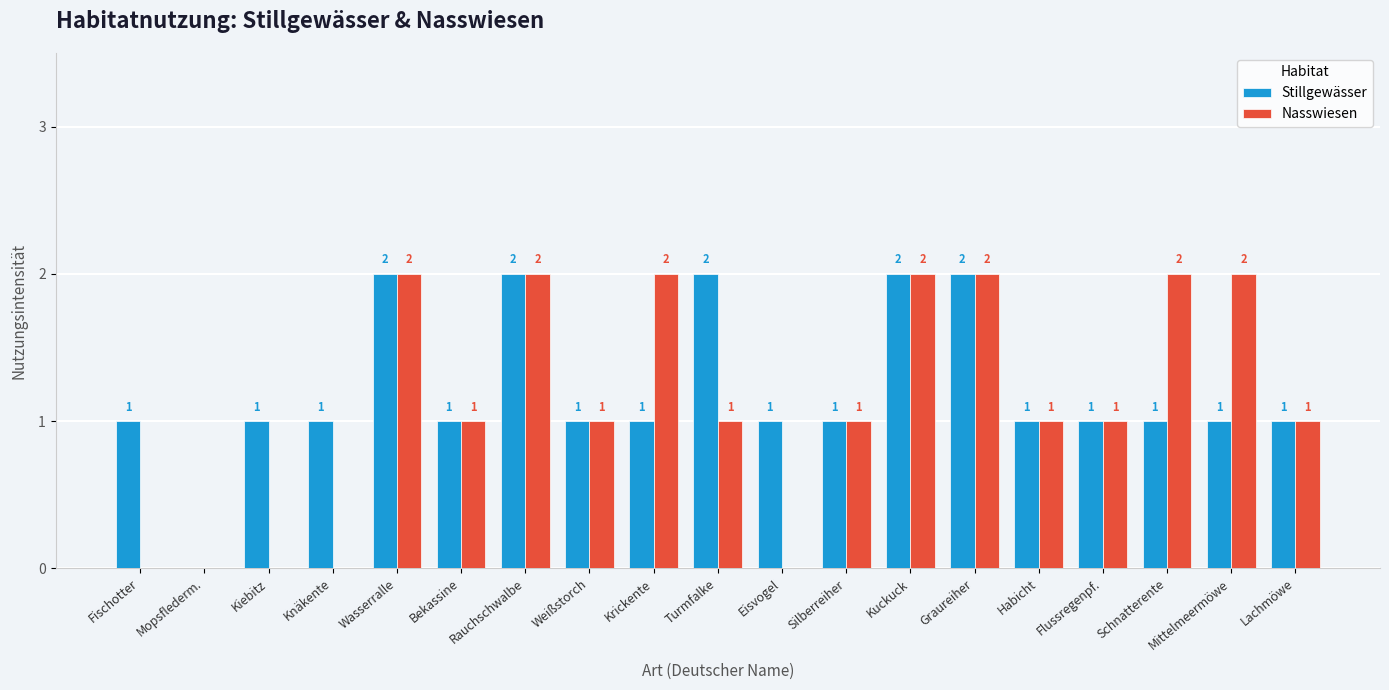

Between Kiebitz and Bekassine, which series saw the biggest shift?

Nasswiesen